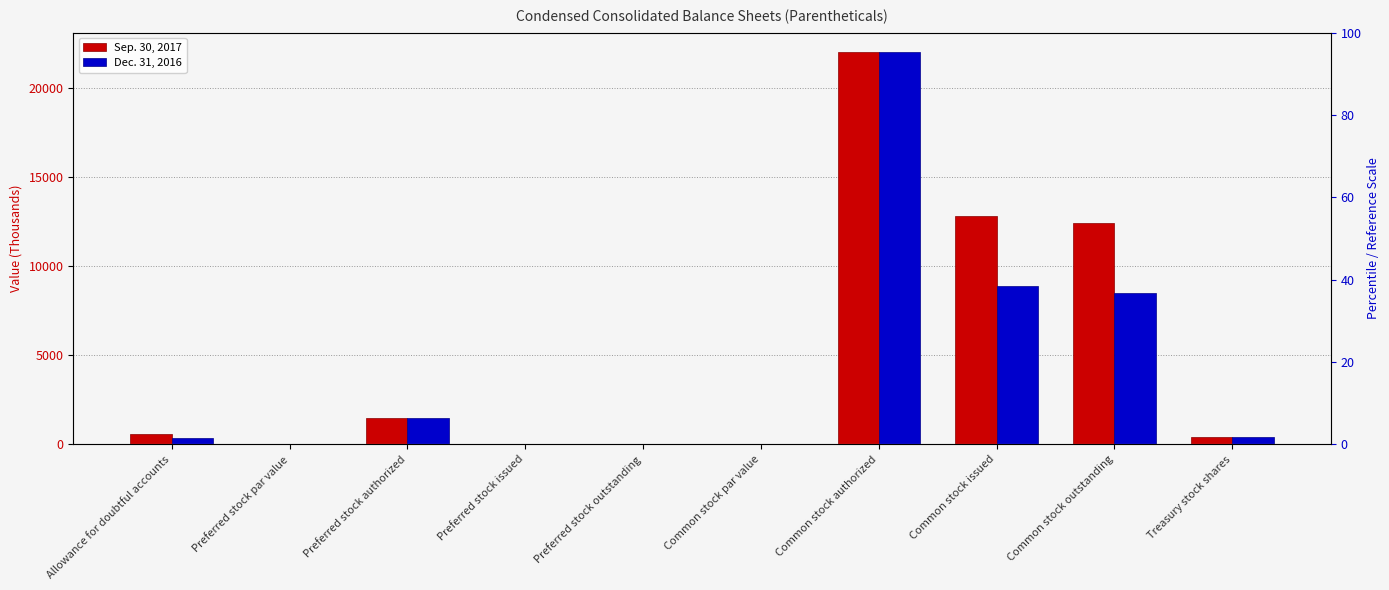

At Common stock par value, list the series in order from smallest to largest.

Sep. 30, 2017, Dec. 31, 2016